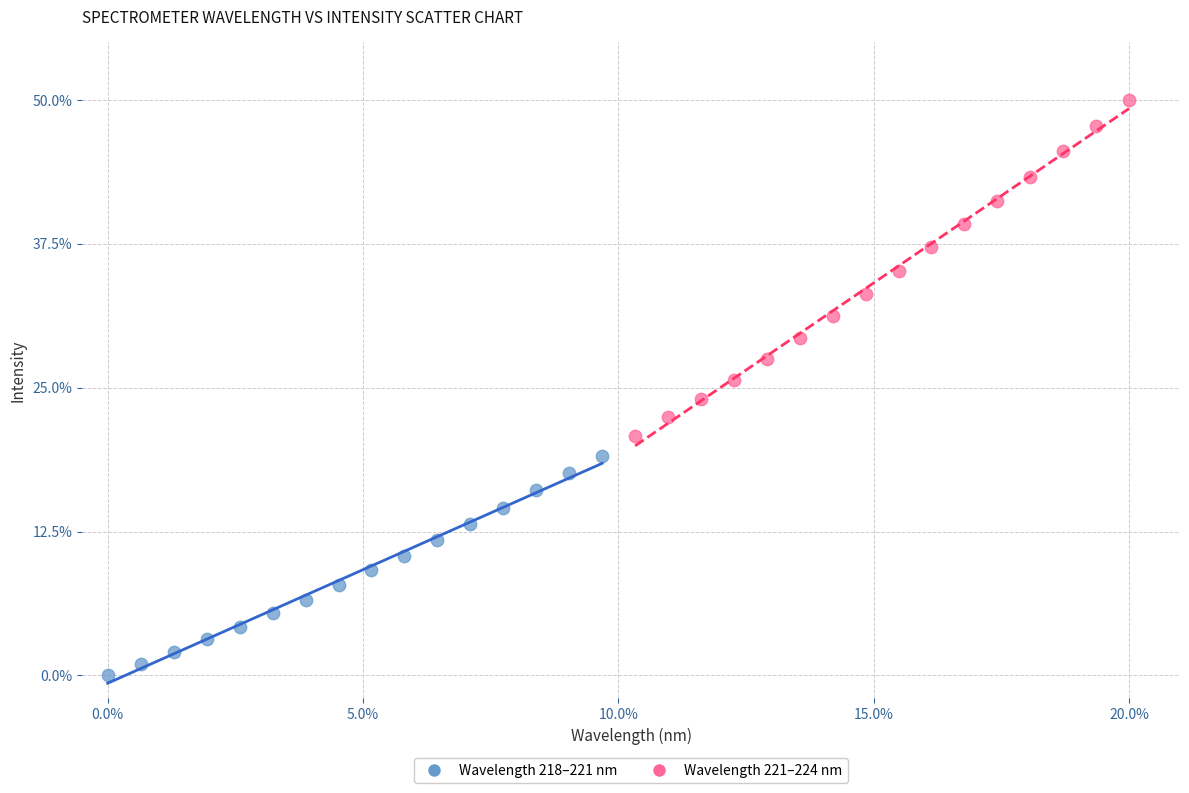

Which series reaches the maximum Y coordinate?

Wavelength 221–224 nm